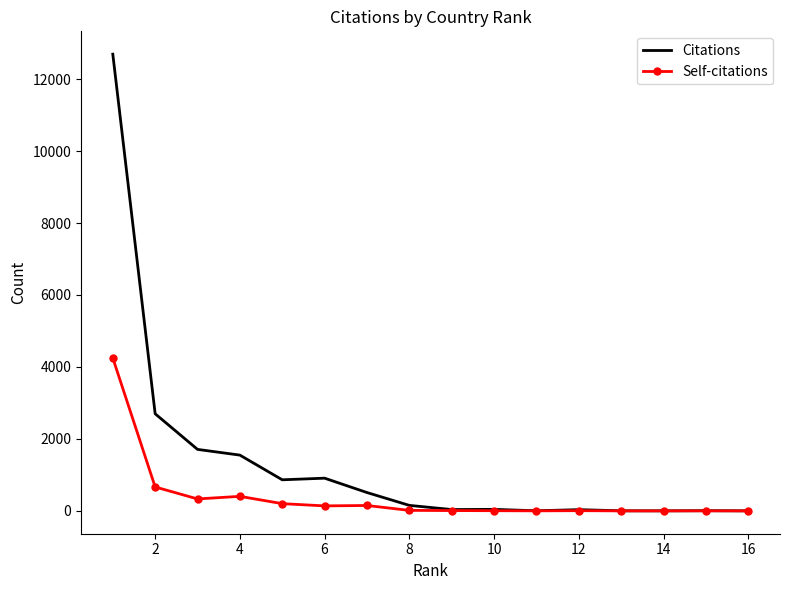

What is the average value of the Self-citations series?

386